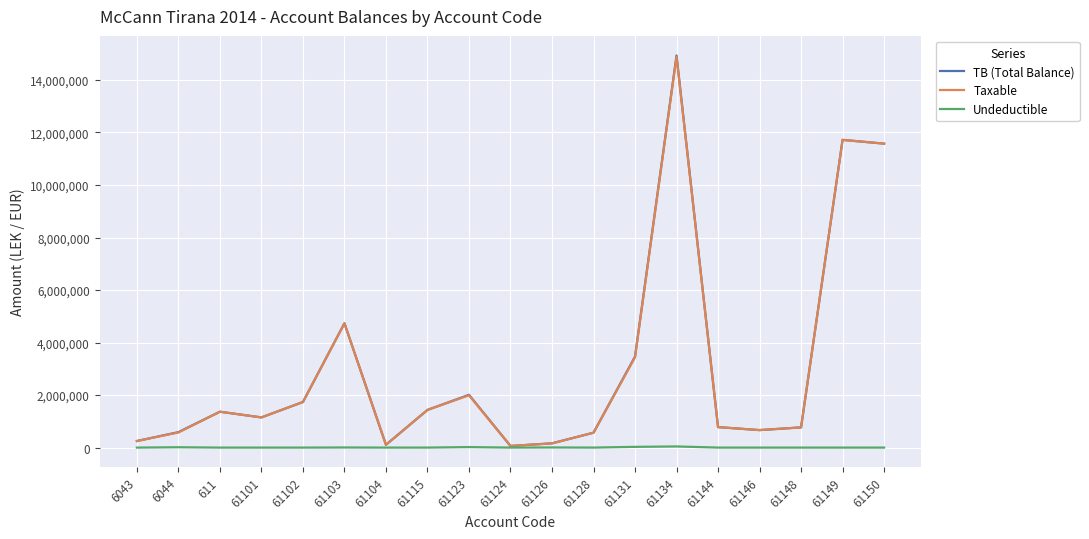

At which category is the sum across all series the highest?

61134